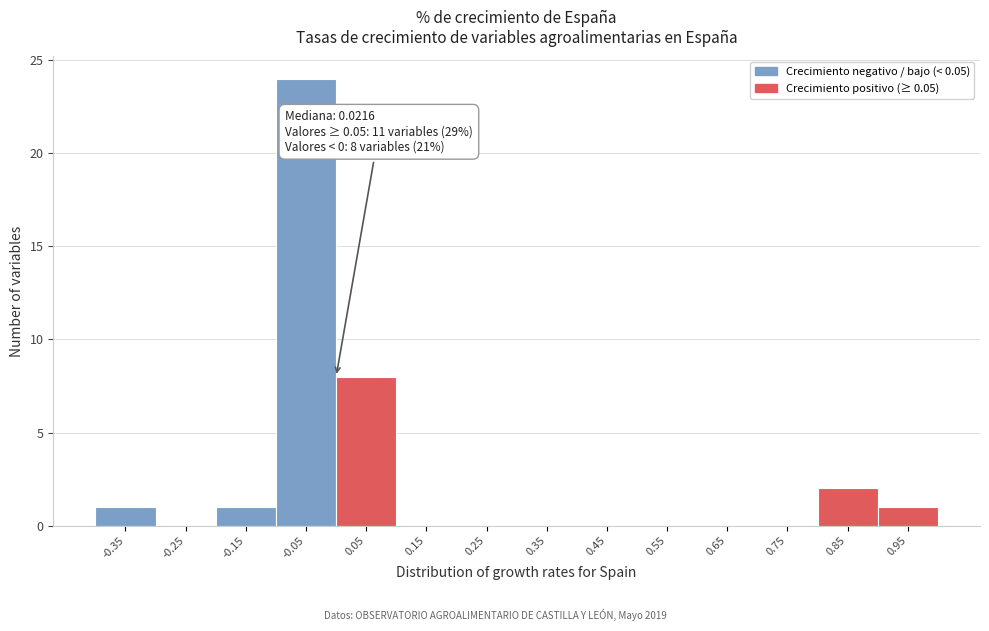

Reading right to left, list all the values displayed in this chart.

0.95=1	0.85=2	0.75=0	0.65=0	0.55=0	0.45=0	0.35=0	0.25=0	0.15=0	0.05=8	-0.05=24	-0.15=1	-0.25=0	-0.35=1